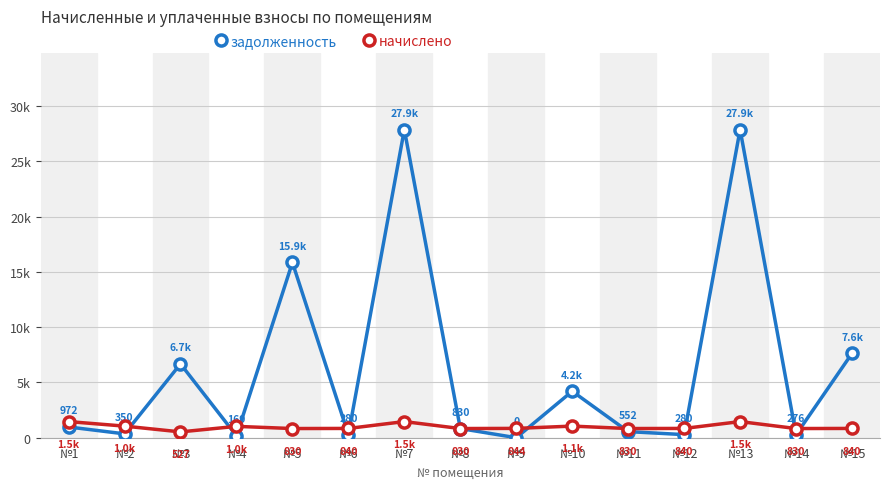

Does the chart have visible grid lines?

Yes